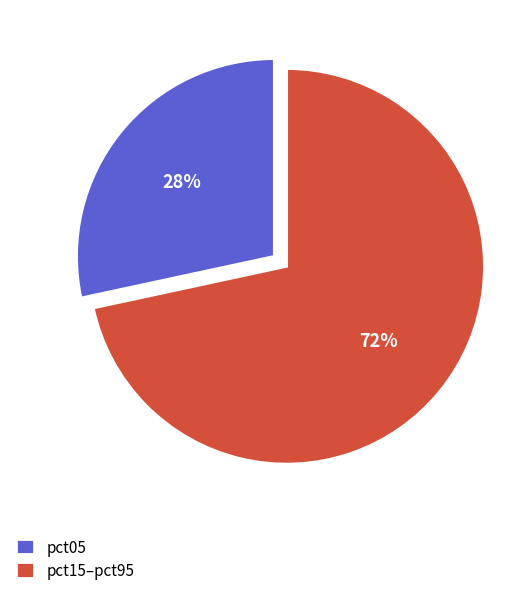

Between pct05 and pct15–pct95, which is larger?

pct15–pct95